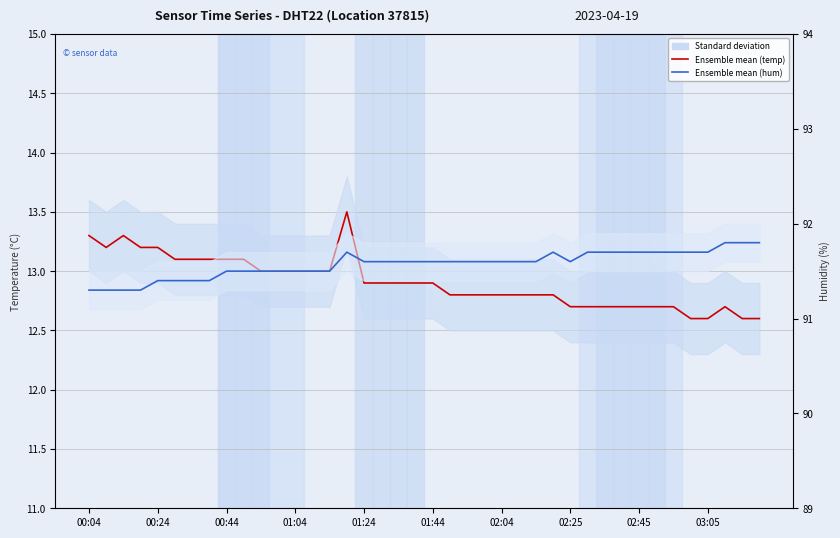

How many interior local peaks does the temperature (°C) series have?

3